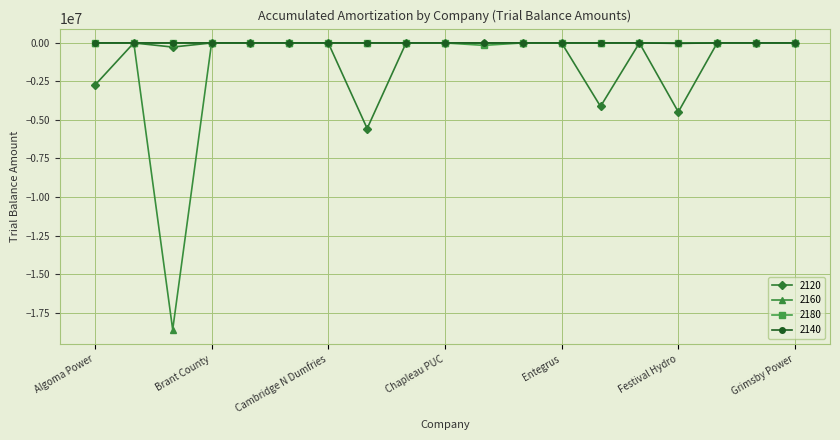

What are all the series names shown in the legend?

2120, 2160, 2180, 2140